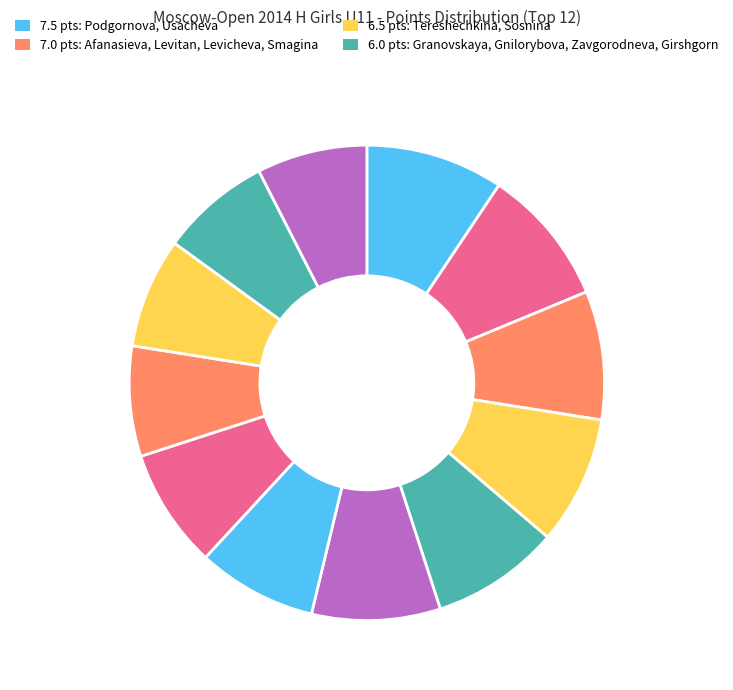

To the nearest percent, what is the average slice percentage?

8%